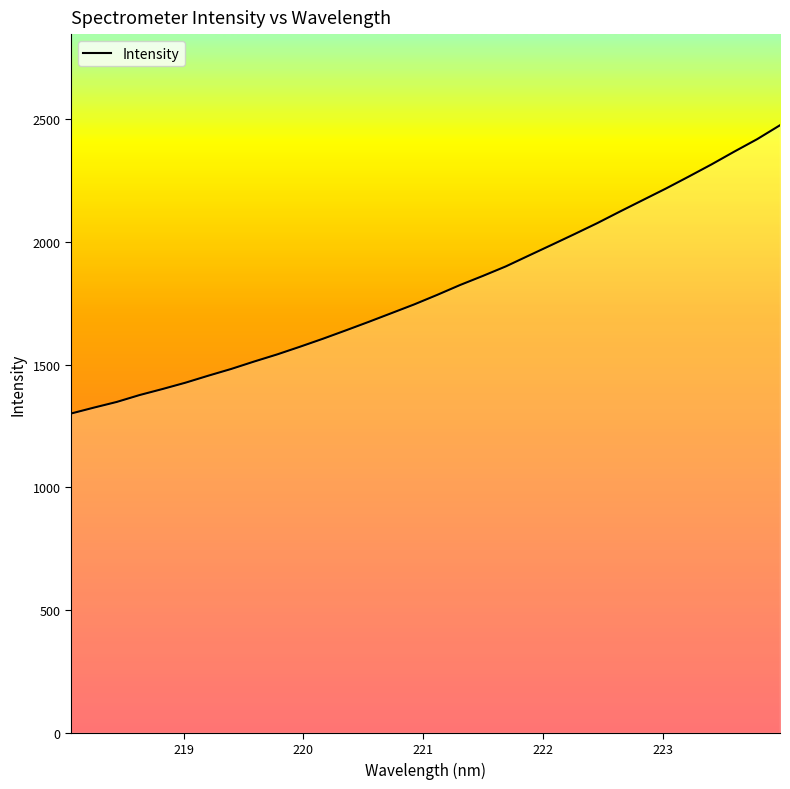

What is the greatest value displayed?

2475.3